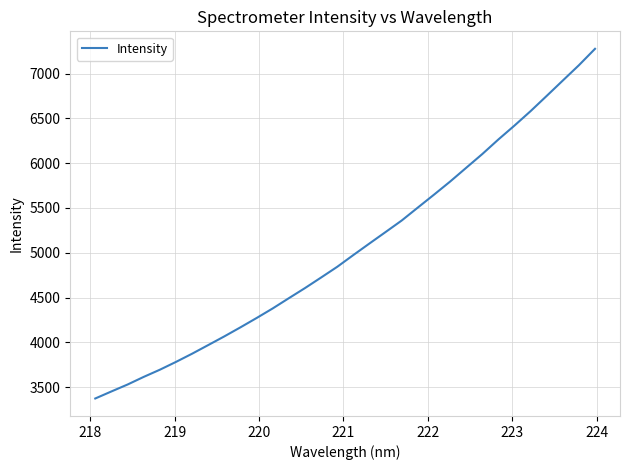

What is the difference between the second highest and minimum values?

3721.1